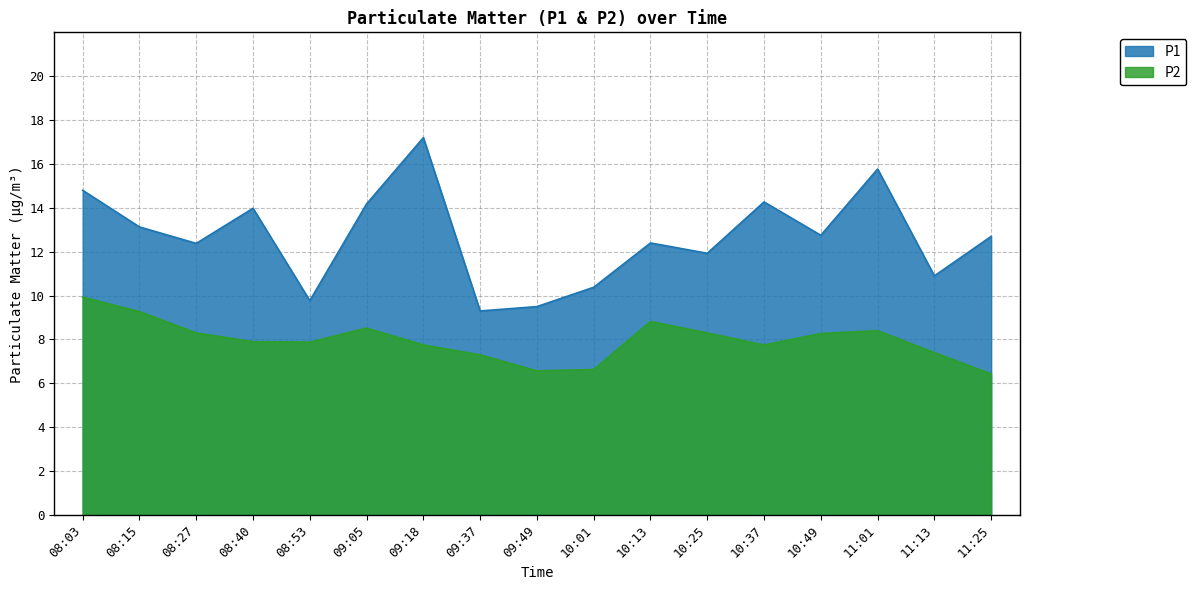

True or false: P2 and P1 intersect in this chart.

False